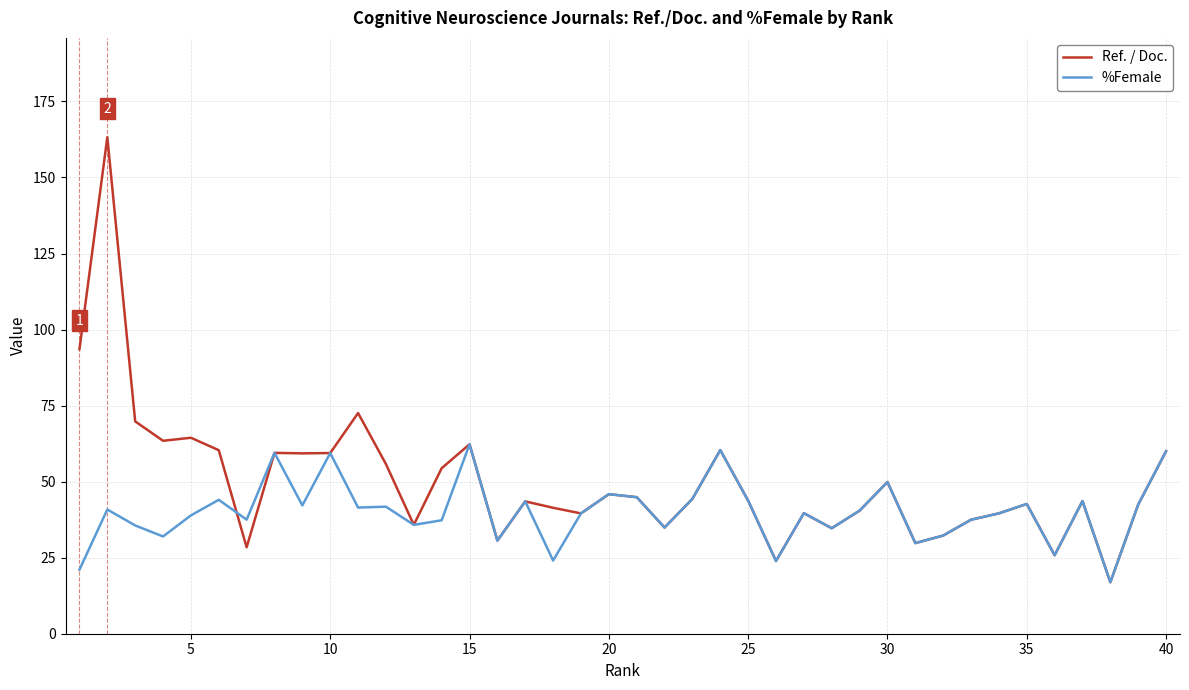

Which series has the widest spread of values?

Ref. / Doc.